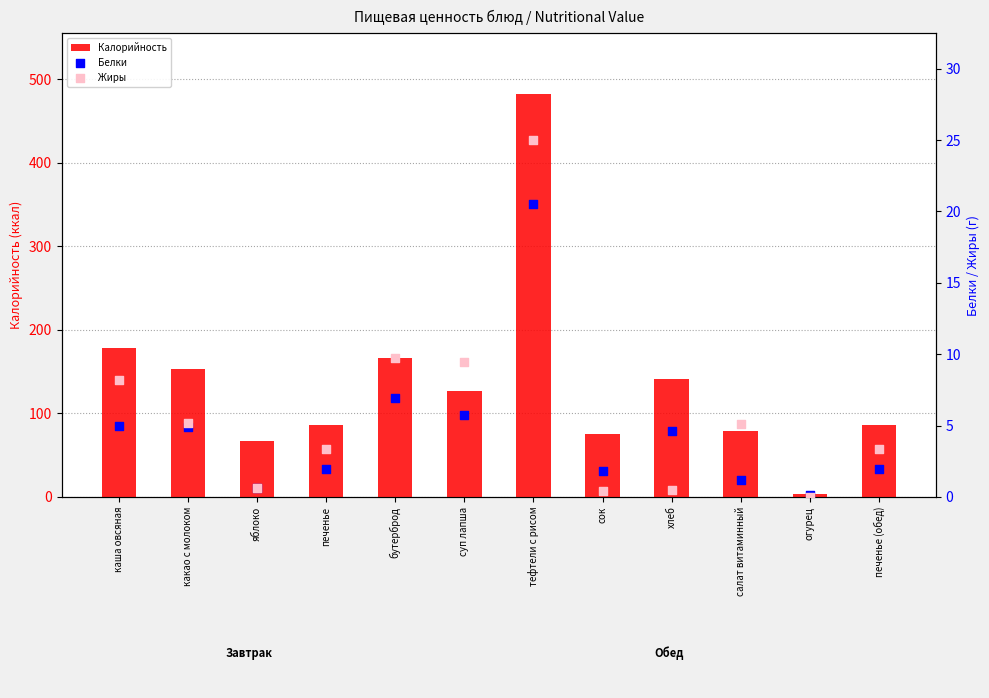

Is the value of Калорийность at какао с молоком greater than the value of Жиры at салат витаминный?

Yes